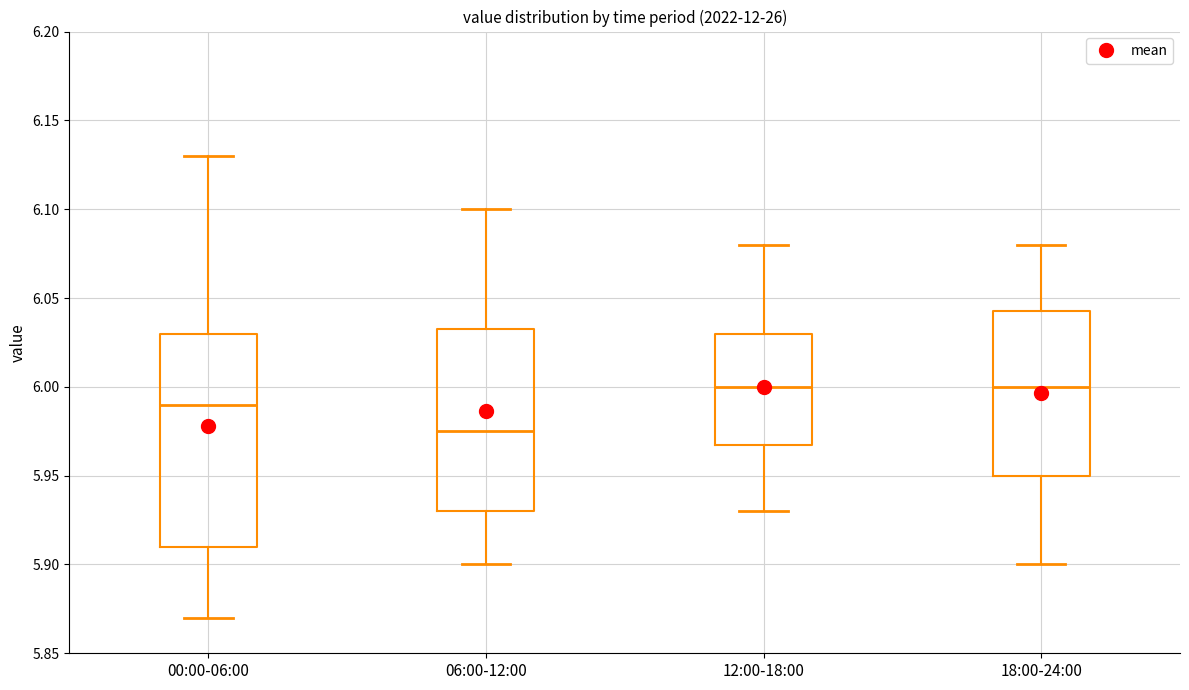

Which box has the lowest median line?

06:00-12:00